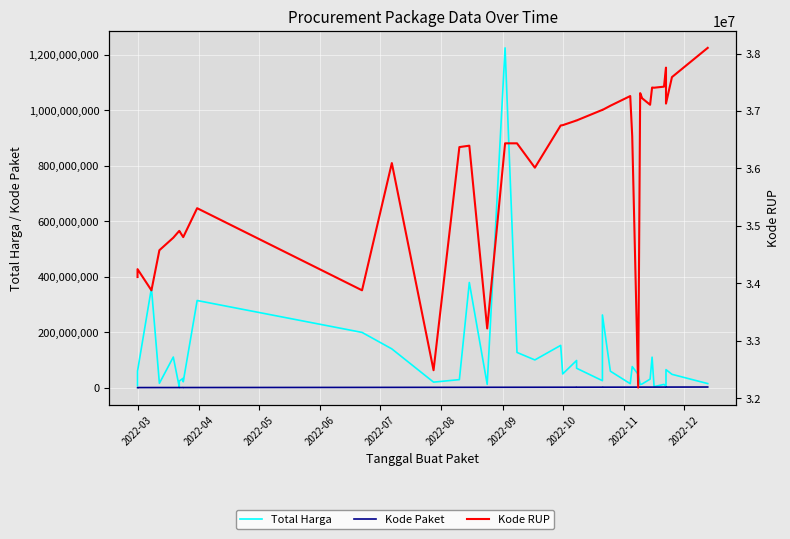

True or false: Kode Paket and Total Harga cross at least once.

False